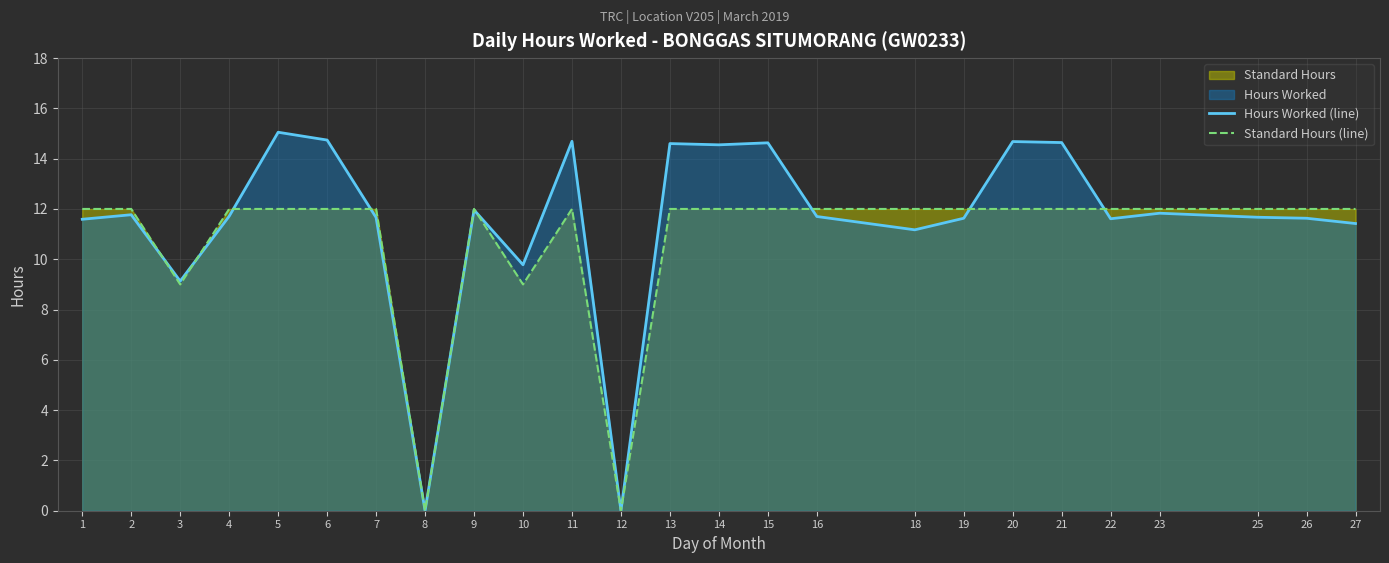

List the labels in order of Hours Worked (line) value, largest first.

5, 6, 11, 20, 21, 15, 13, 14, 9, 23, 2, 4, 16, 25, 7, 19, 26, 22, 1, 27, 18, 10, 3, 8, 12